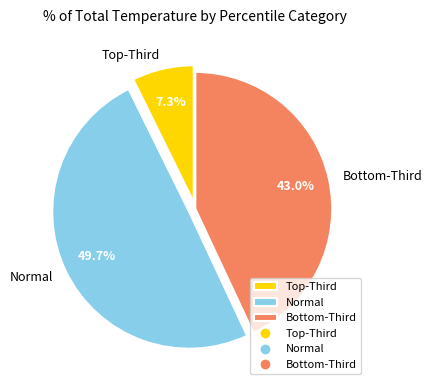

Which category has the smallest portion of the pie?

Top-Third